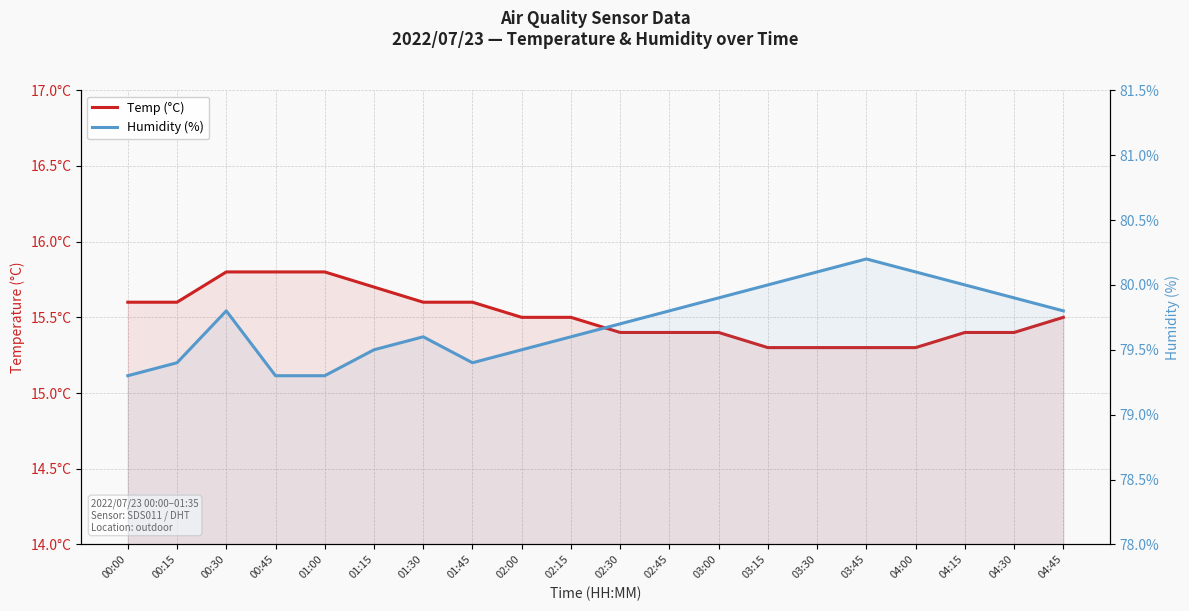

The Humidity (%) series shows 27.6 at 00:00. True or false?

False